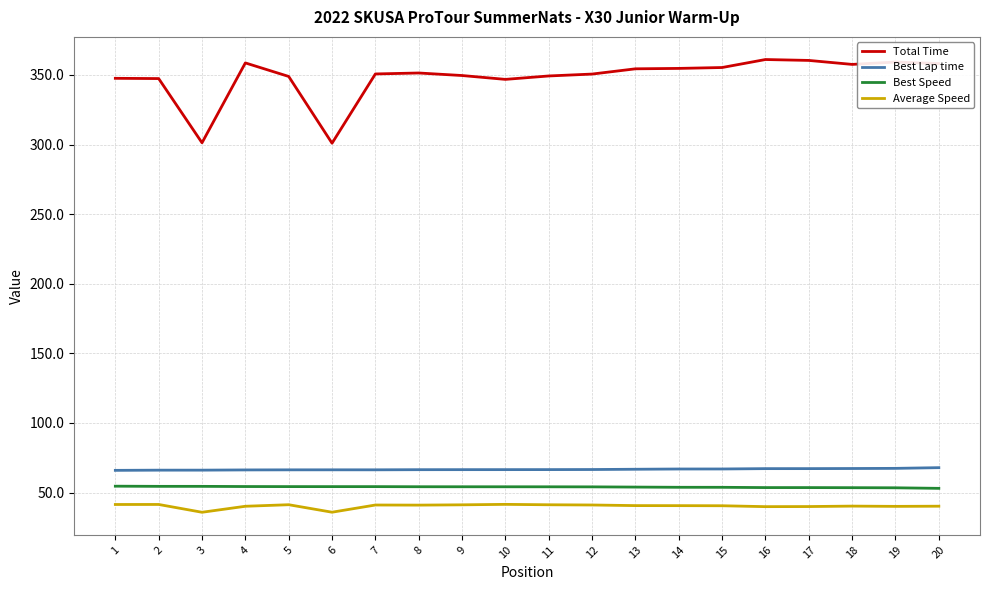

Which series has the largest range (max minus min)?

Total Time